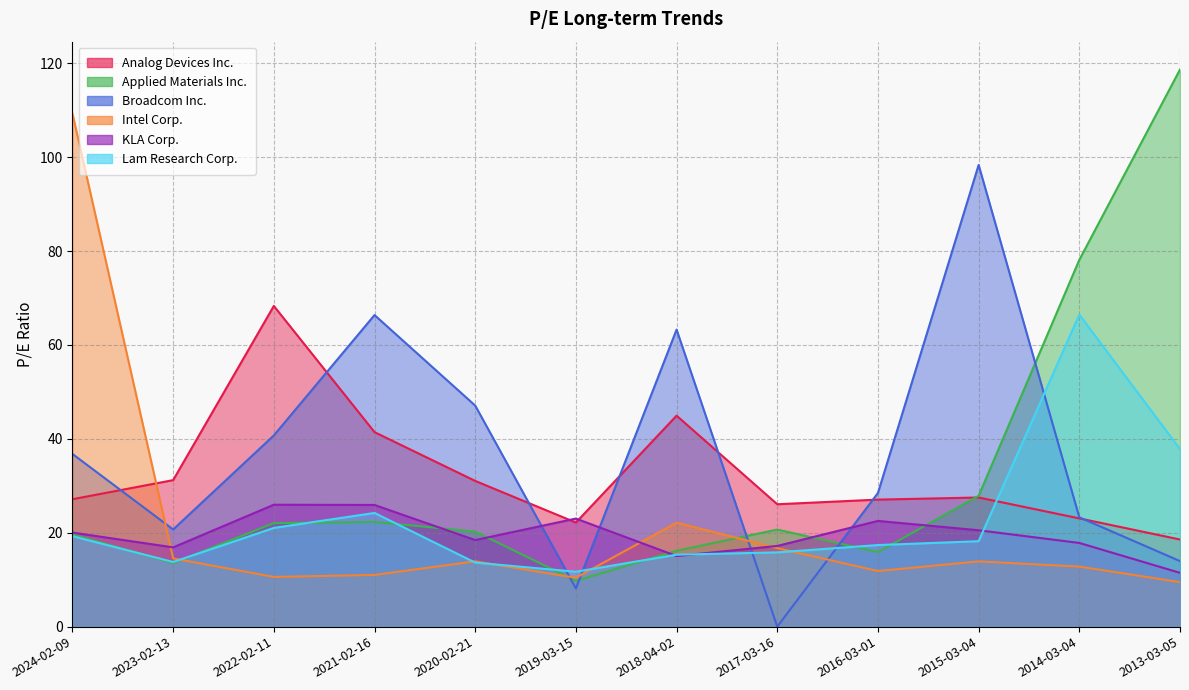

What is the lowest value of the Applied Materials Inc. series?

9.8